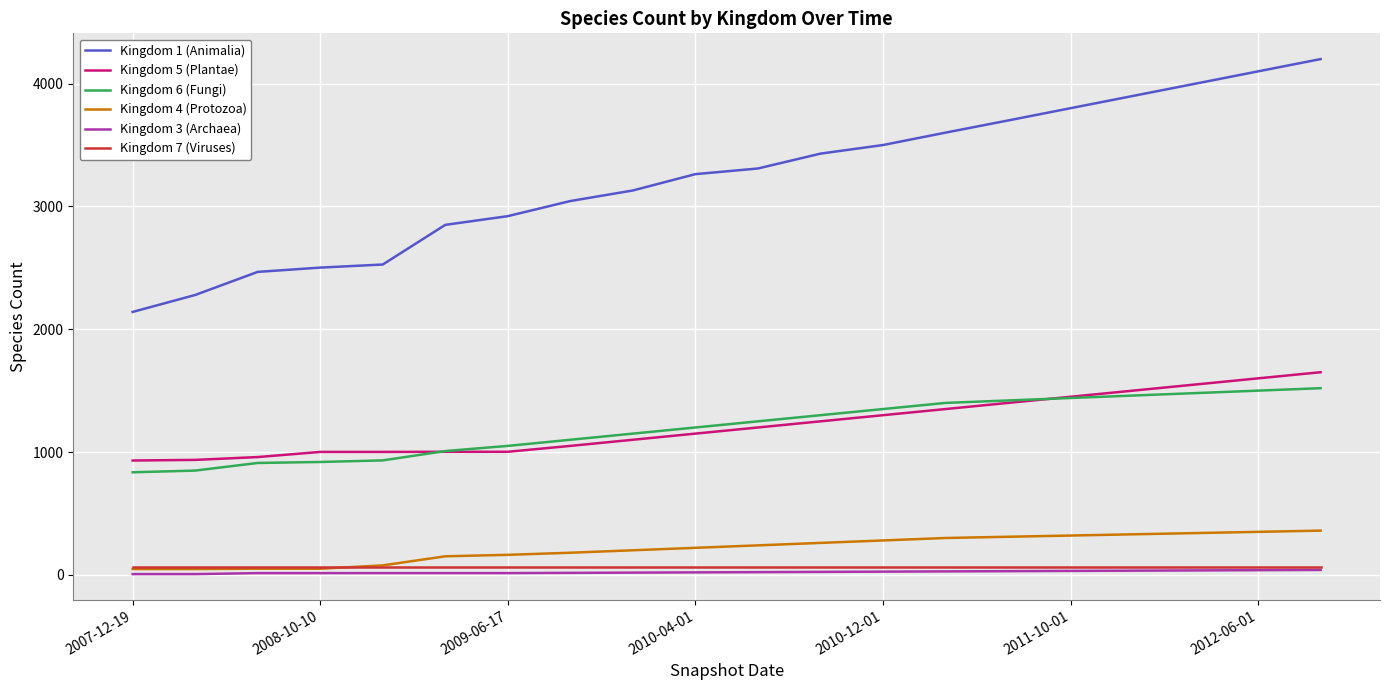

True or false: Kingdom 7 (Viruses) and Kingdom 5 (Plantae) cross at least once.

False